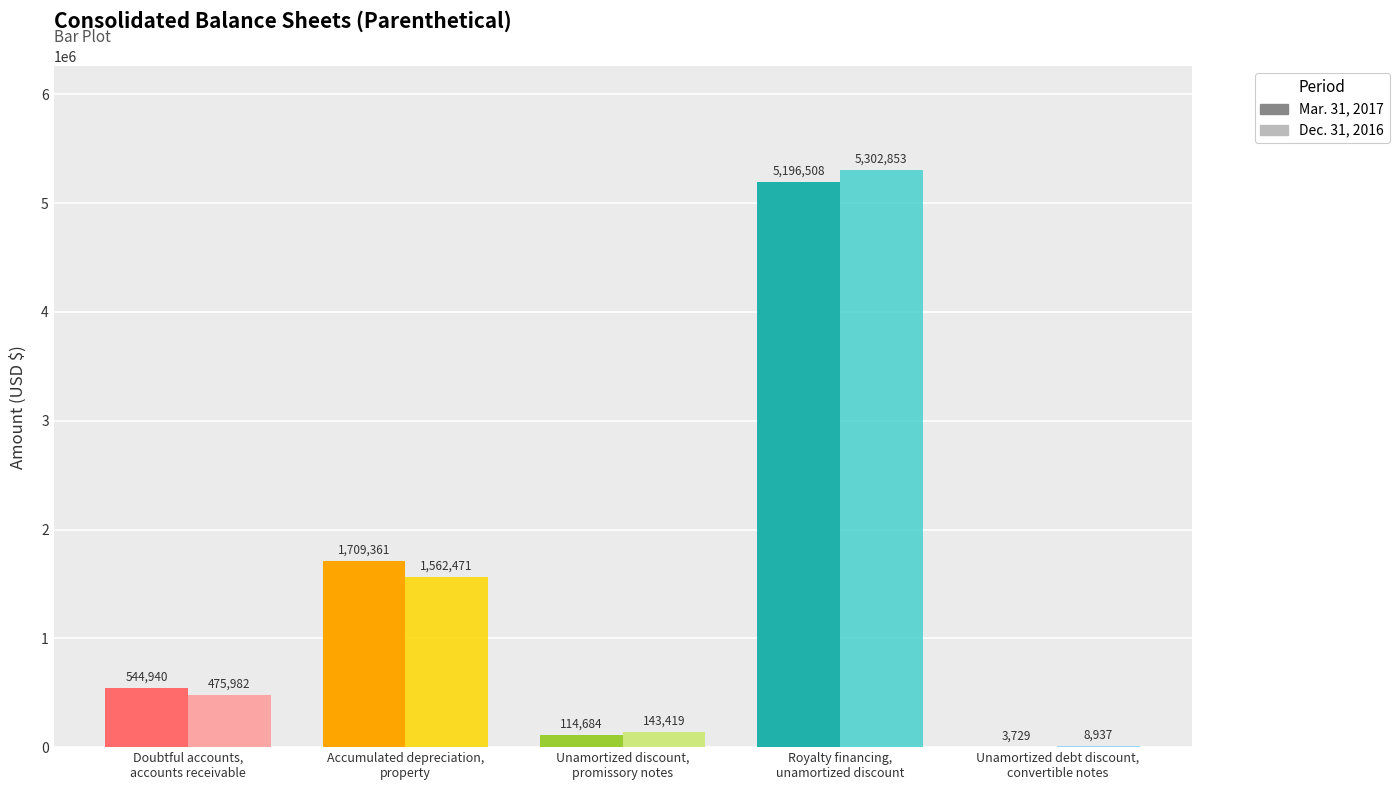

Reading right to left, transcribe all the data shown in this chart.

Mar. 31, 2017: Unamortized debt discount,
convertible notes=3729	Royalty financing,
unamortized discount=5196508	Unamortized discount,
promissory notes=114684	Accumulated depreciation,
property=1709361	Doubtful accounts,
accounts receivable=544940
Dec. 31, 2016: Unamortized debt discount,
convertible notes=8937	Royalty financing,
unamortized discount=5302853	Unamortized discount,
promissory notes=143419	Accumulated depreciation,
property=1562471	Doubtful accounts,
accounts receivable=475982